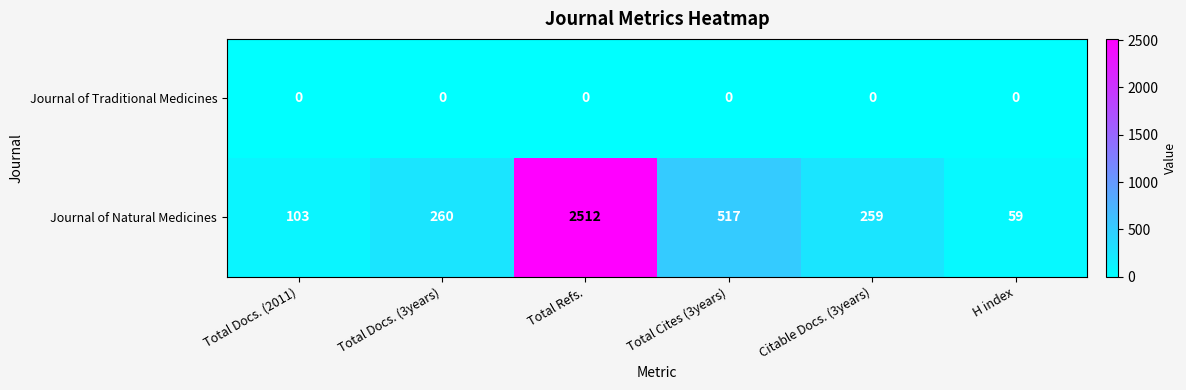

Reading left to right, list all the values displayed in this chart.

Journal of Traditional Medicines: 0	0	0	0	0	0
Journal of Natural Medicines: 103	260	2512	517	259	59